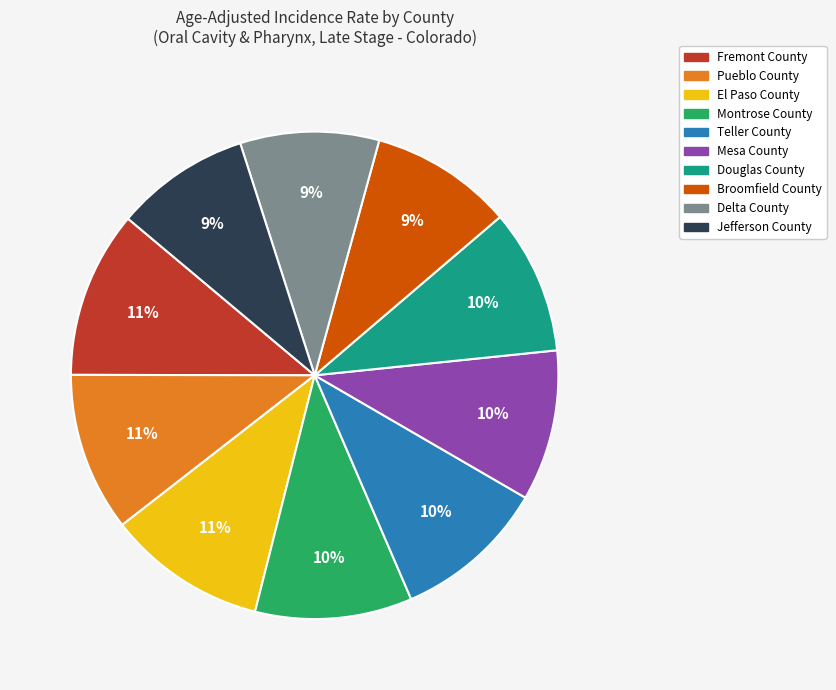

Combined, do Jefferson County and Montrose County account for over 50%?

No